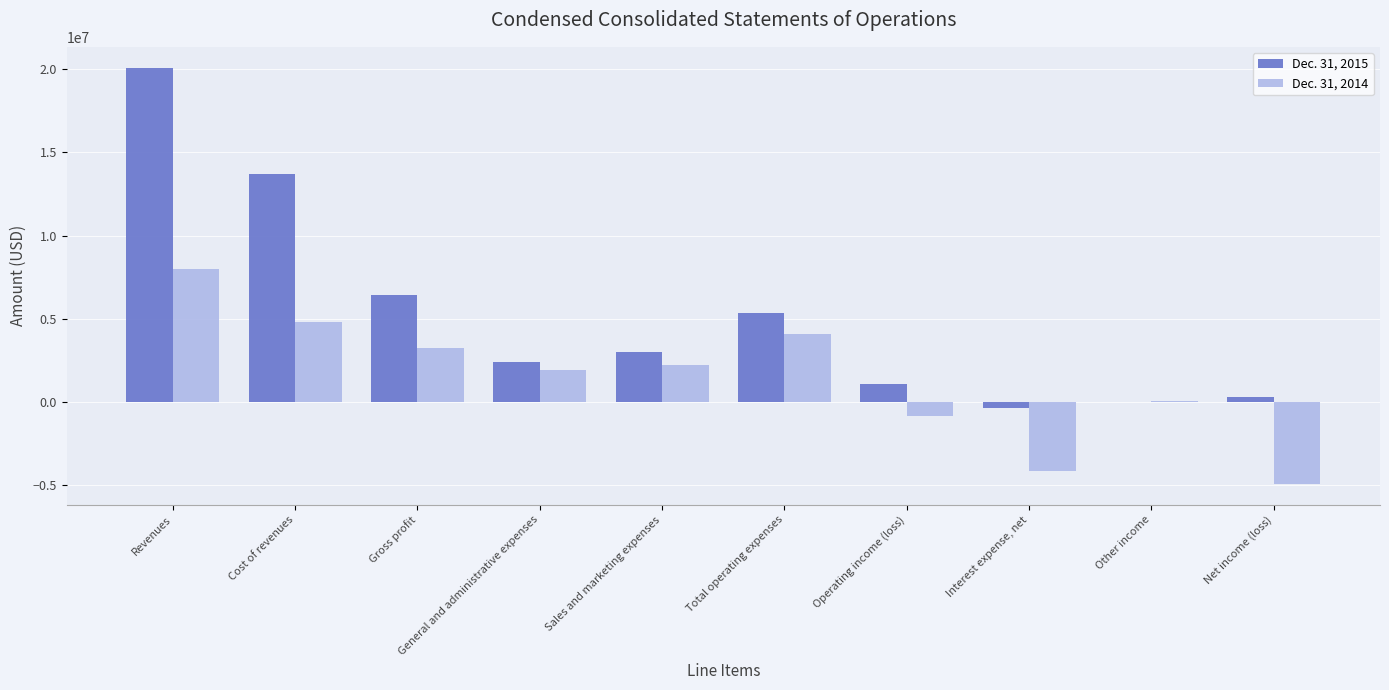

Reading right to left, list all the values displayed in this chart.

Dec. 31, 2015: Net income (loss)=300342	Other income=12553	Interest expense, net=-345483	Operating income (loss)=1047252	Total operating expenses=5362623	Sales and marketing expenses=2996750	General and administrative expenses=2365873	Gross profit=6409875	Cost of revenues=13694559	Revenues=20104434
Dec. 31, 2014: Net income (loss)=-4947434	Other income=28505	Interest expense, net=-4191630	Operating income (loss)=-867889	Total operating expenses=4104845	Sales and marketing expenses=2187477	General and administrative expenses=1917368	Gross profit=3236956	Cost of revenues=4770096	Revenues=8007052